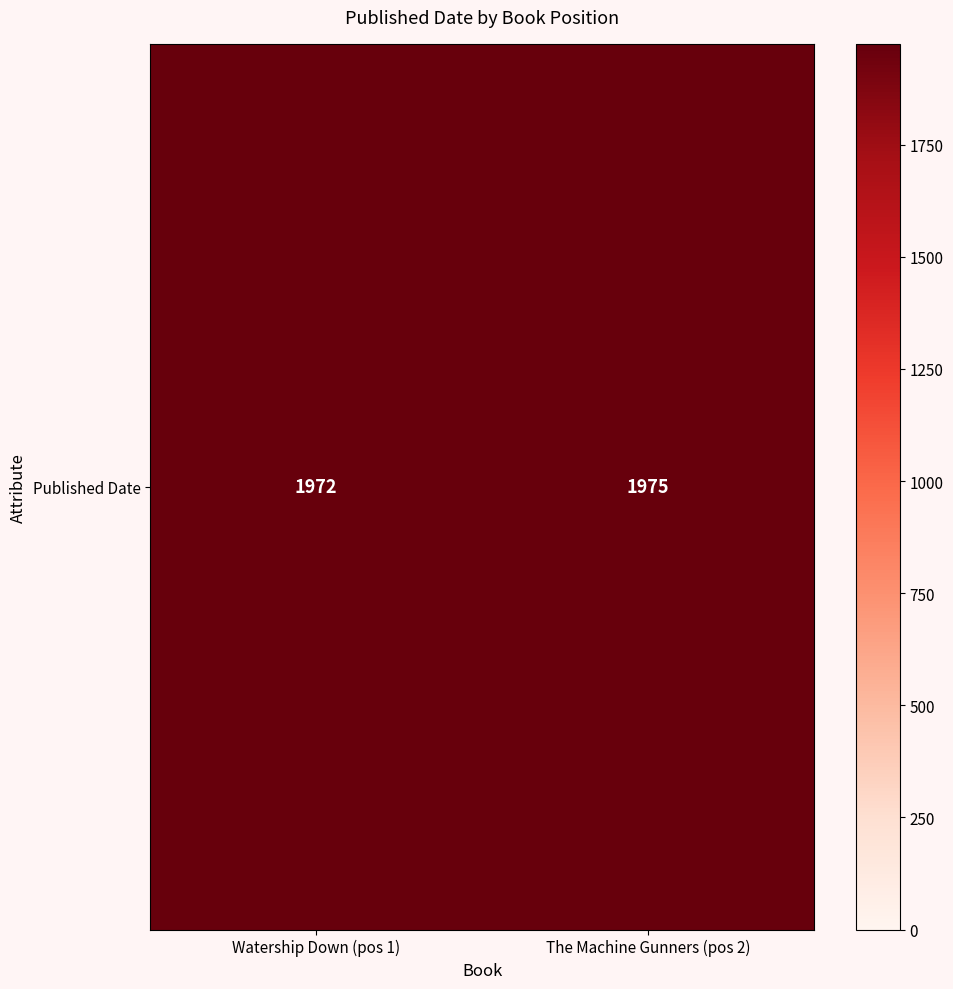

Rank the categories by value from highest to lowest.

The Machine Gunners (pos 2), Watership Down (pos 1)